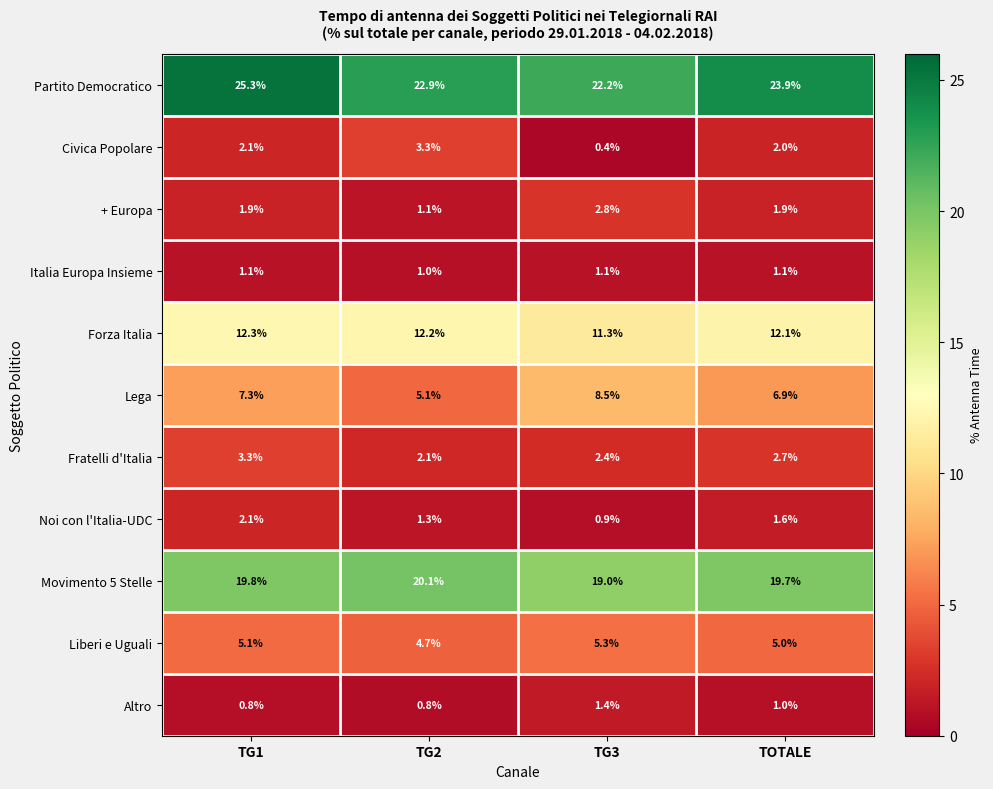

Which series has the widest spread of values?

Lega